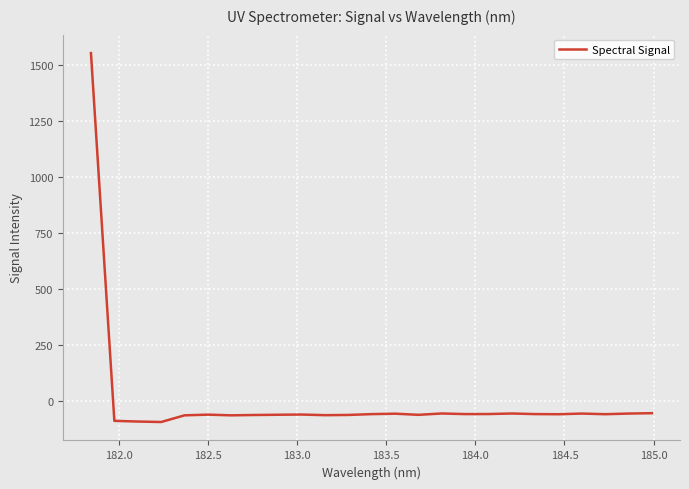

What is the maximum value shown in the chart?

1555.3